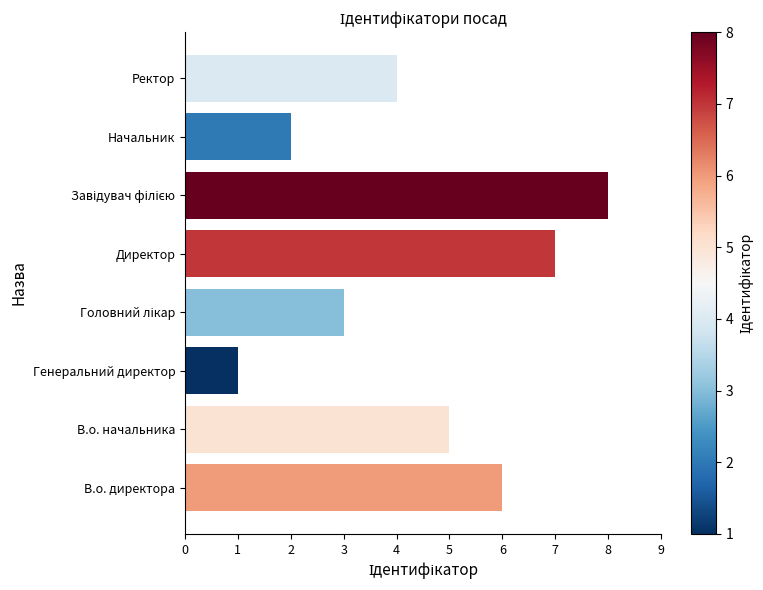

At which label is the value closest to 4?

Ректор